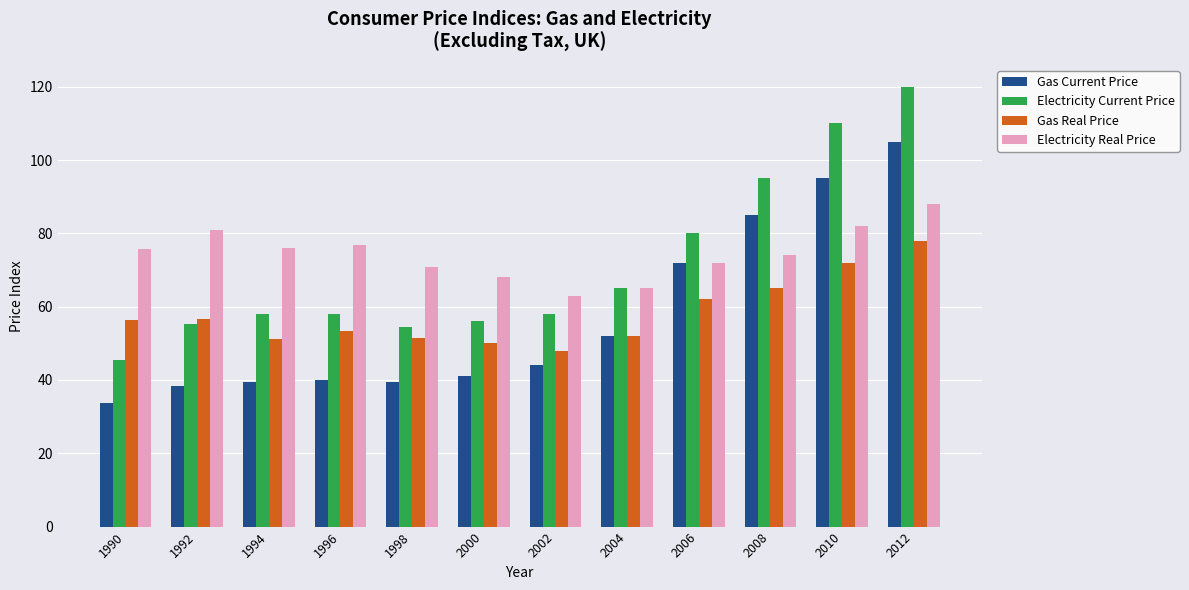

What is the value of the Electricity Real Price bar at the 10th from the left?

74.0